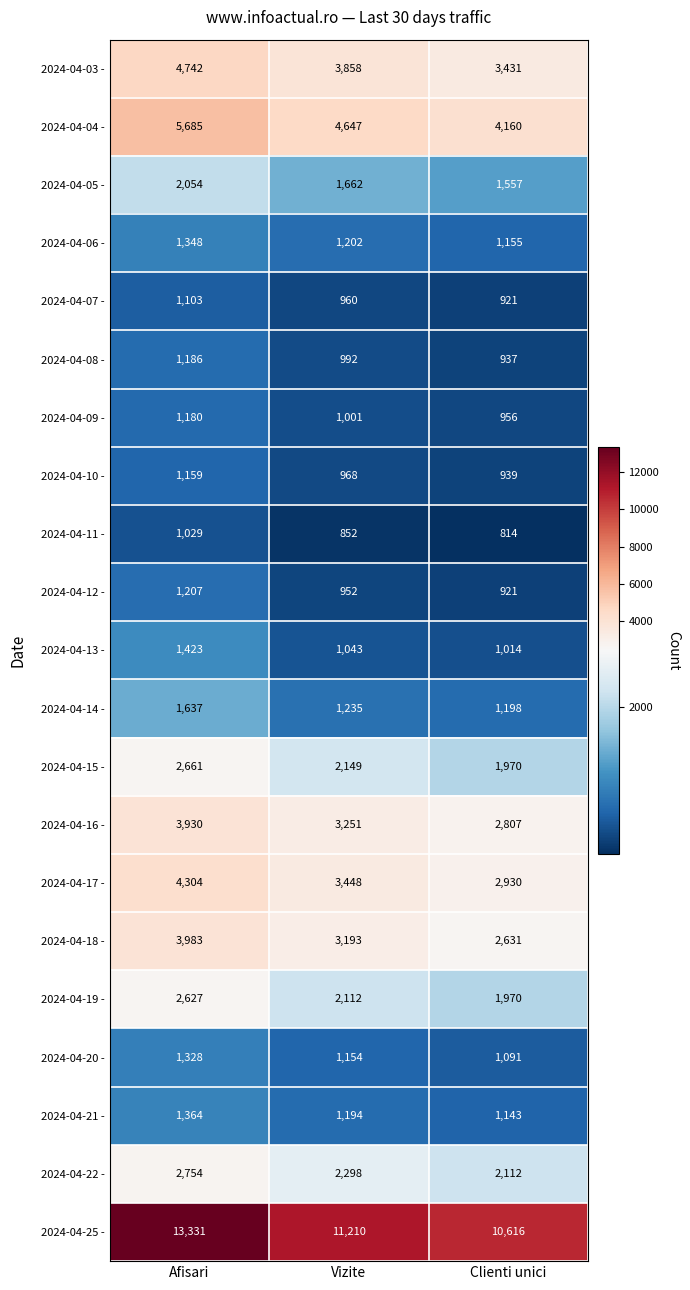

Rank the series by their maximum value, from lowest to highest.

2024-04-11 -, 2024-04-07 -, 2024-04-10 -, 2024-04-09 -, 2024-04-08 -, 2024-04-12 -, 2024-04-20 -, 2024-04-06 -, 2024-04-21 -, 2024-04-13 -, 2024-04-14 -, 2024-04-05 -, 2024-04-19 -, 2024-04-15 -, 2024-04-22 -, 2024-04-16 -, 2024-04-18 -, 2024-04-17 -, 2024-04-03 -, 2024-04-04 -, 2024-04-25 -